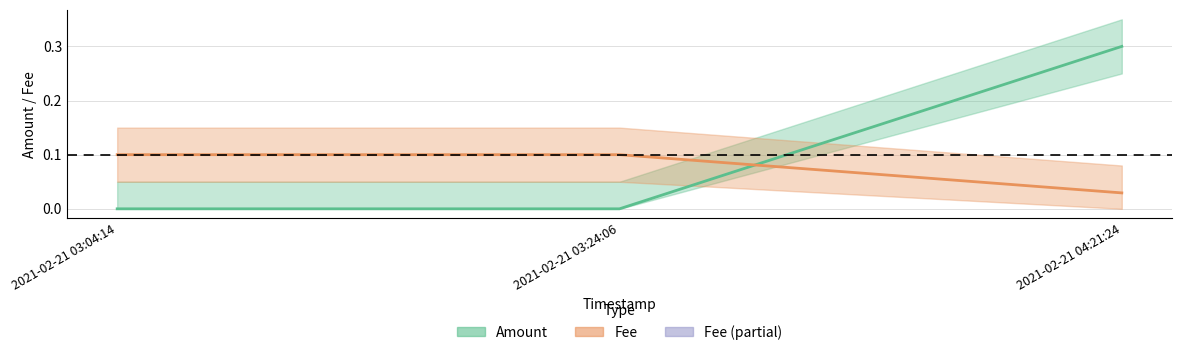

Between 2021-02-21 03:04:14 and 2021-02-21 03:24:06, which series saw the biggest shift?

Amount